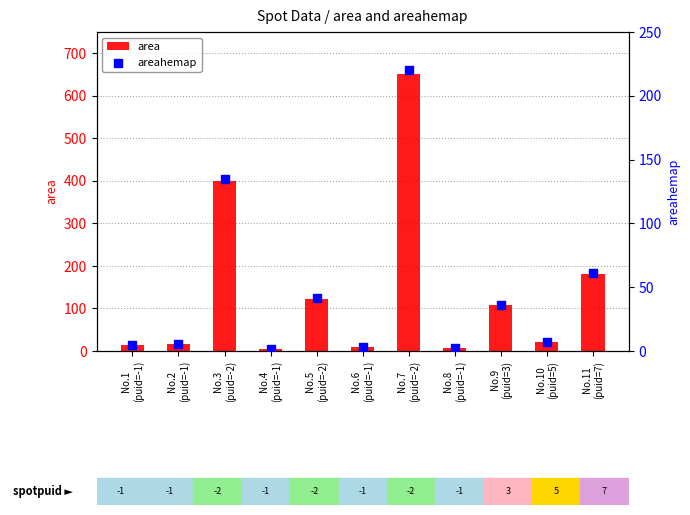

At how many categories does at least one series exceed 342?

2